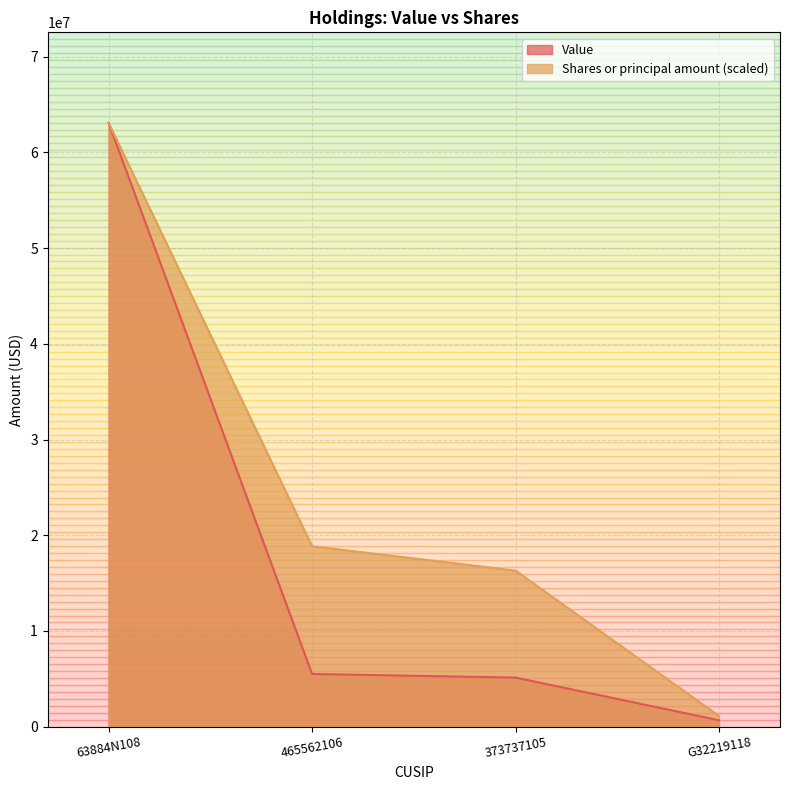

True or false: Value has a value of 946944.7 at G32219118.

False